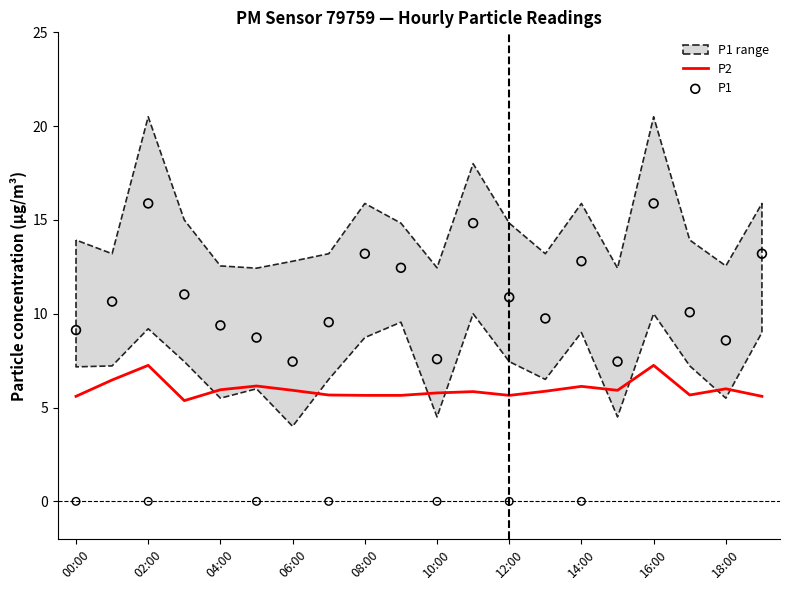

Which series reaches the maximum Y coordinate?

P1